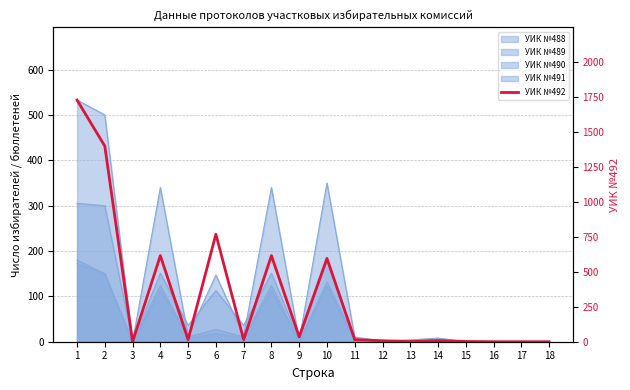

What is the value of the 4th point from the left?

616